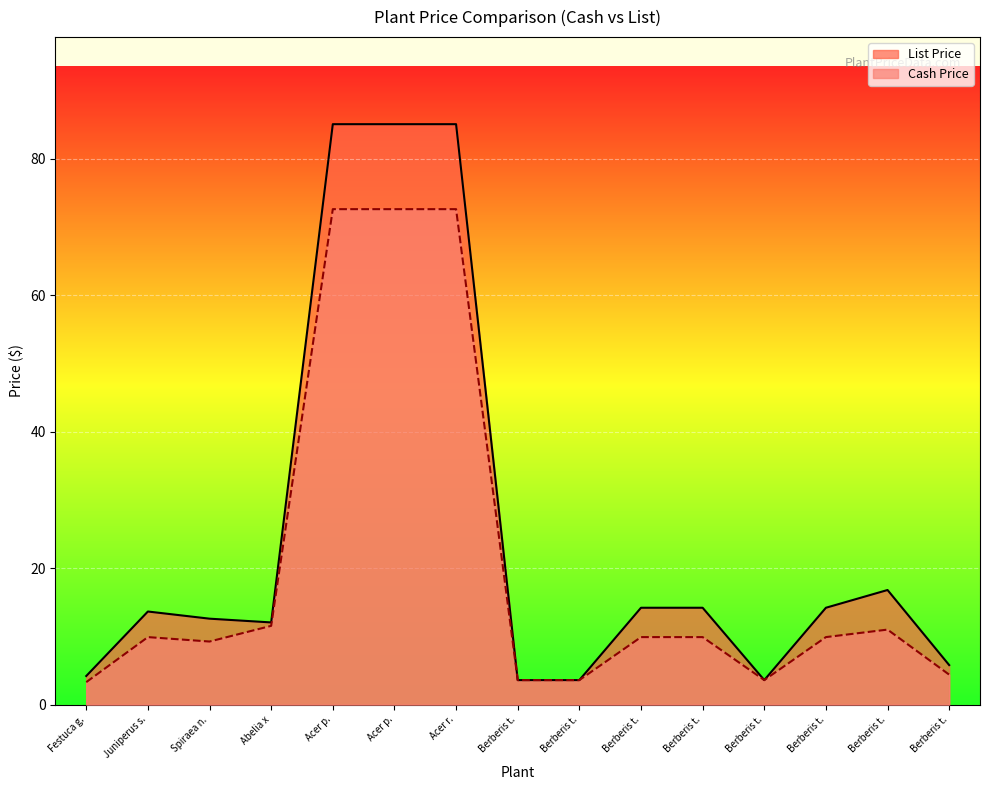

How many lines are shown in the chart?

2